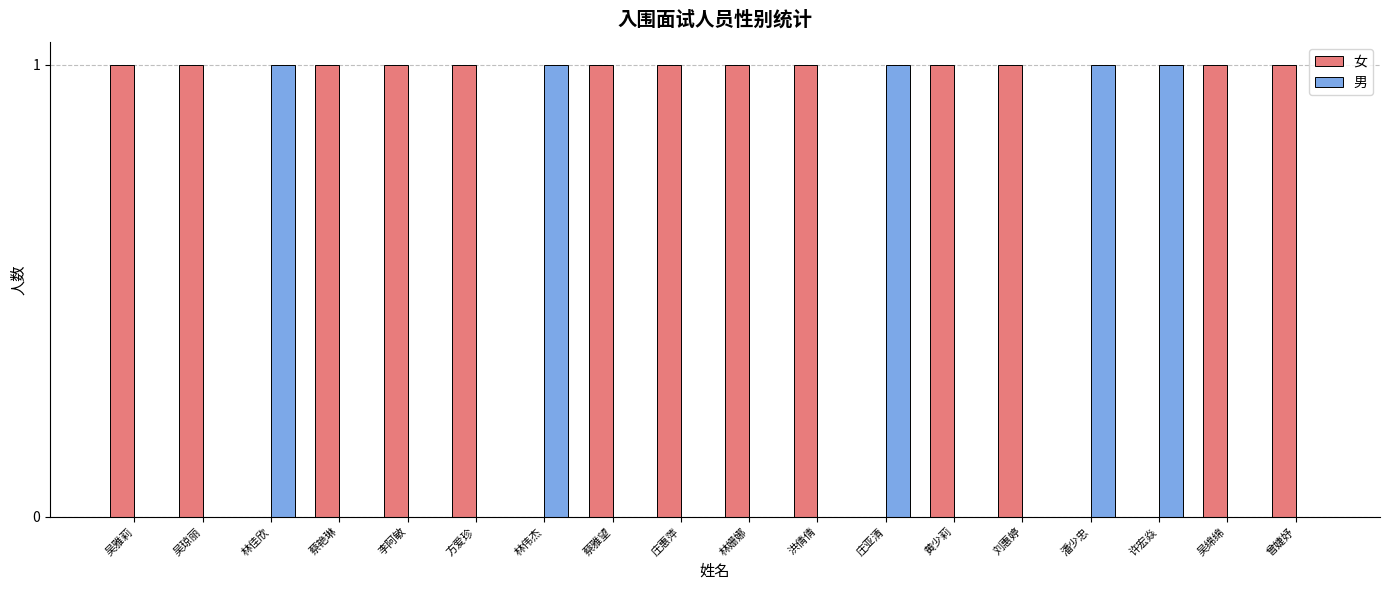

Count the 男 values in the range 0 to 1.

18